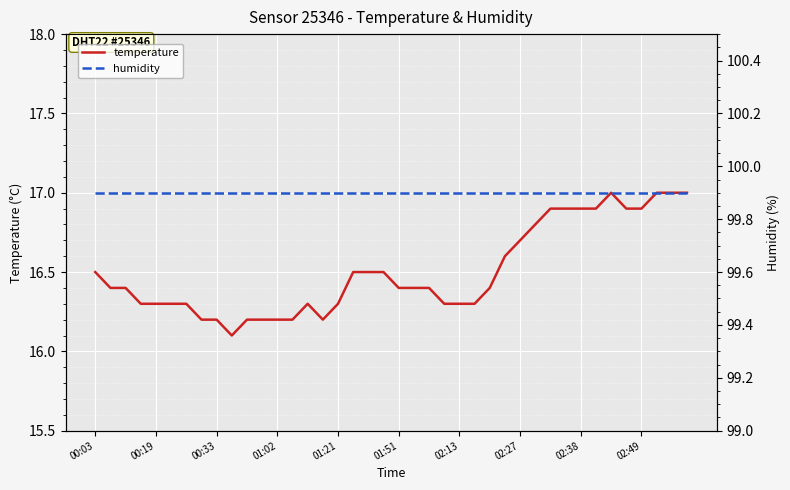

At how many categories does at least one series exceed 45?

40